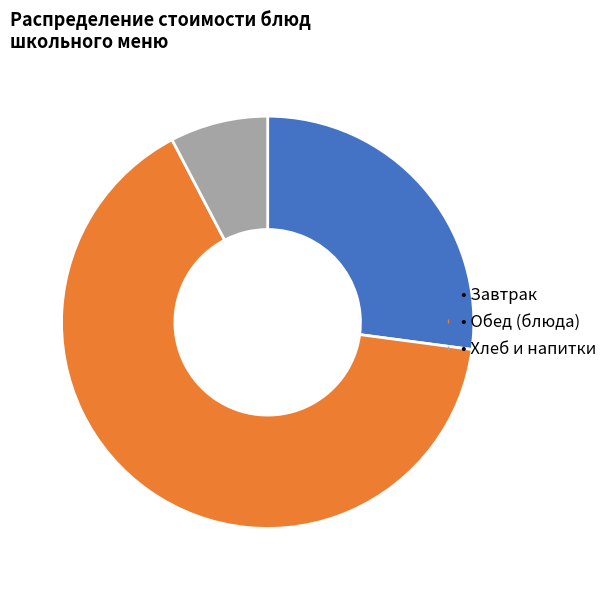

How many segments does this pie chart have?

3